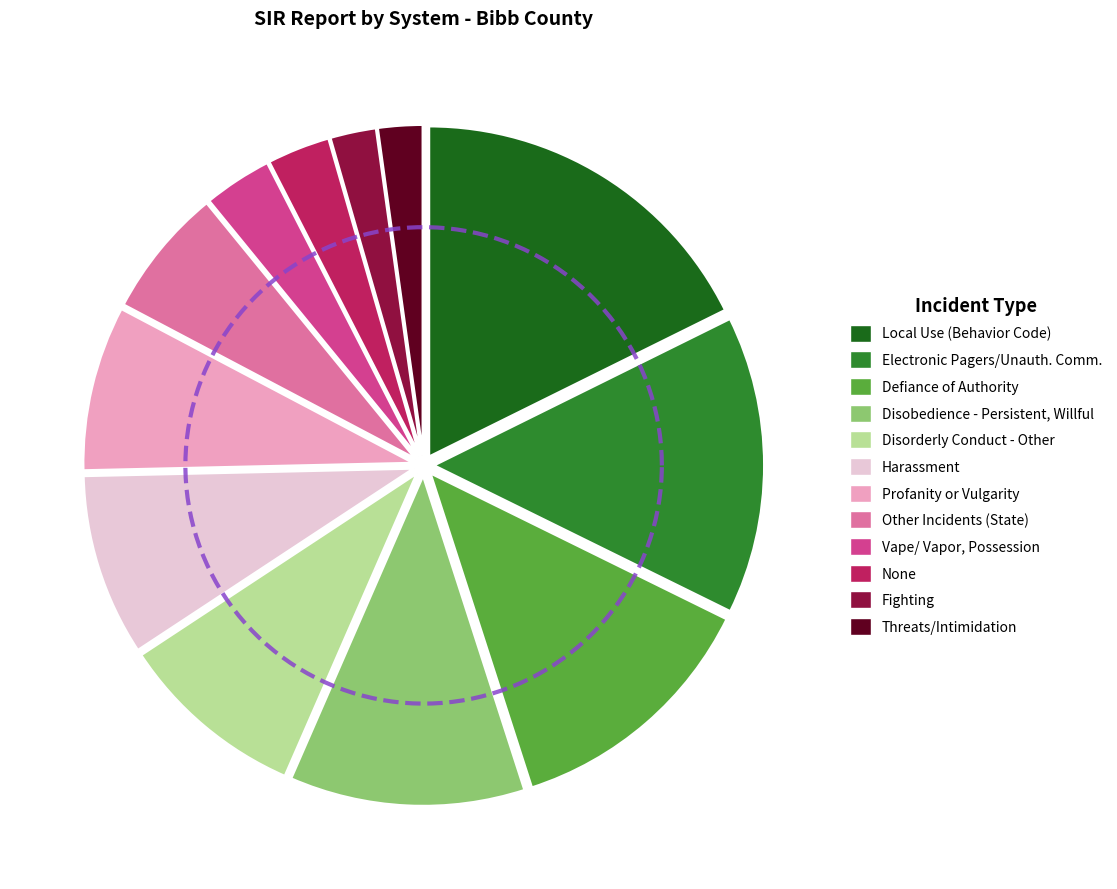

To the nearest percent, what is the difference between the largest and smallest slice percentages?

15%